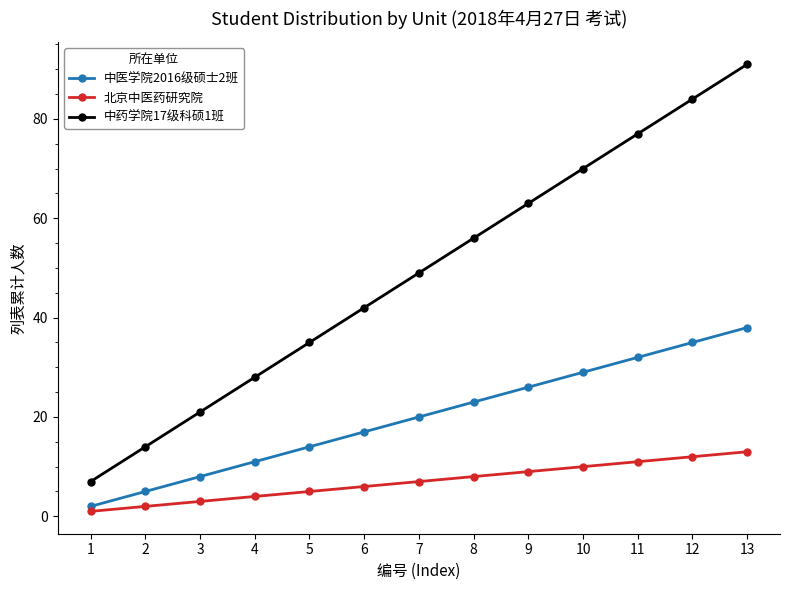

What is the highest value of the 中医学院2016级硕士2班 series?

38